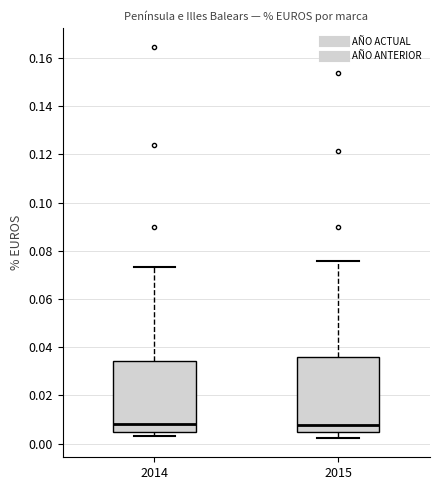

Reading left to right, transcribe this box plot: for each box, give where its median line is, the range the box spans, and where its two whiskers end, as read against the y-axis. The values are not printed on the chart, so give them approximately, as read against the axis.

2014: median 0.008, box 0.004 to 0.034, whiskers 0.004 (just below the box's lower edge) to 0.074
2015: median 0.008, box 0.004 to 0.036, whiskers 0.002 to 0.076